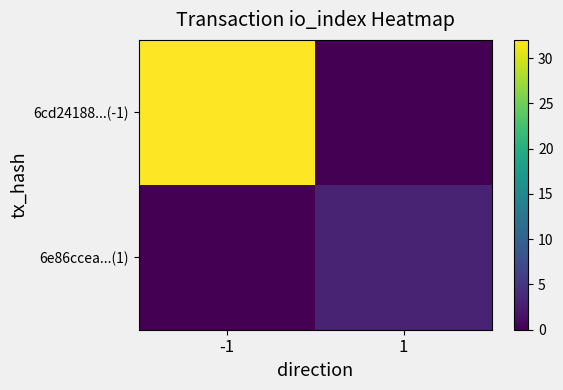

Rank the series at 1 from lowest to highest value.

6cd24188...(-1), 6e86ccea...(1)